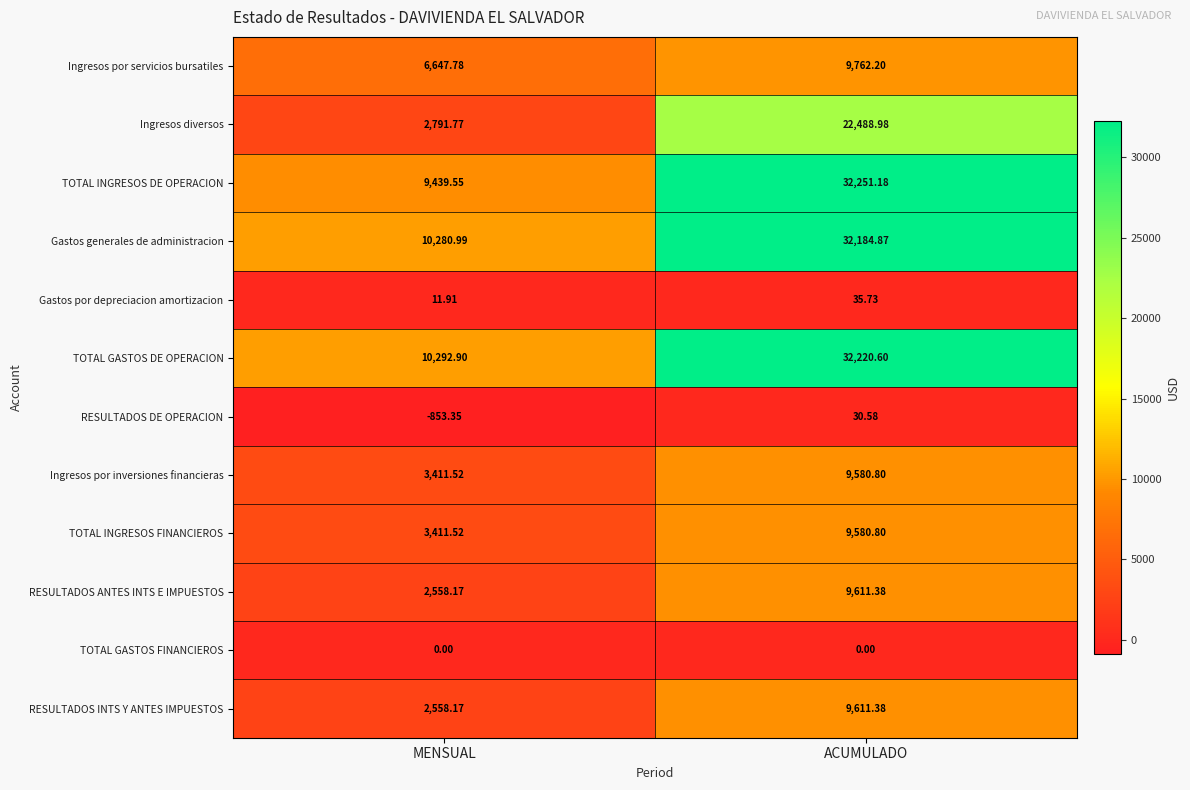

Rank the categories by TOTAL INGRESOS FINANCIEROS value from highest to lowest.

ACUMULADO, MENSUAL